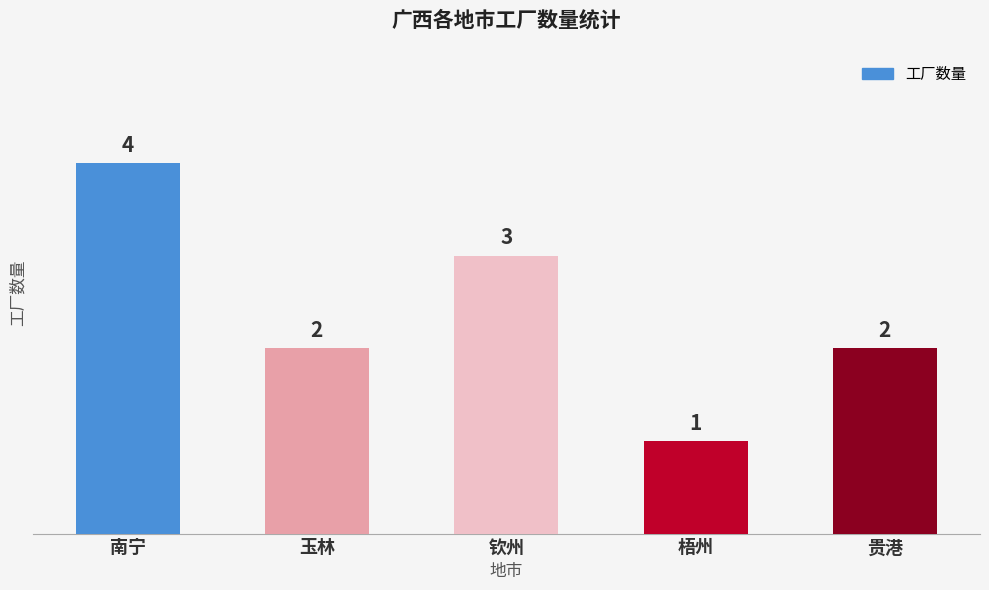

At which category does the chart reach its peak across all series?

南宁